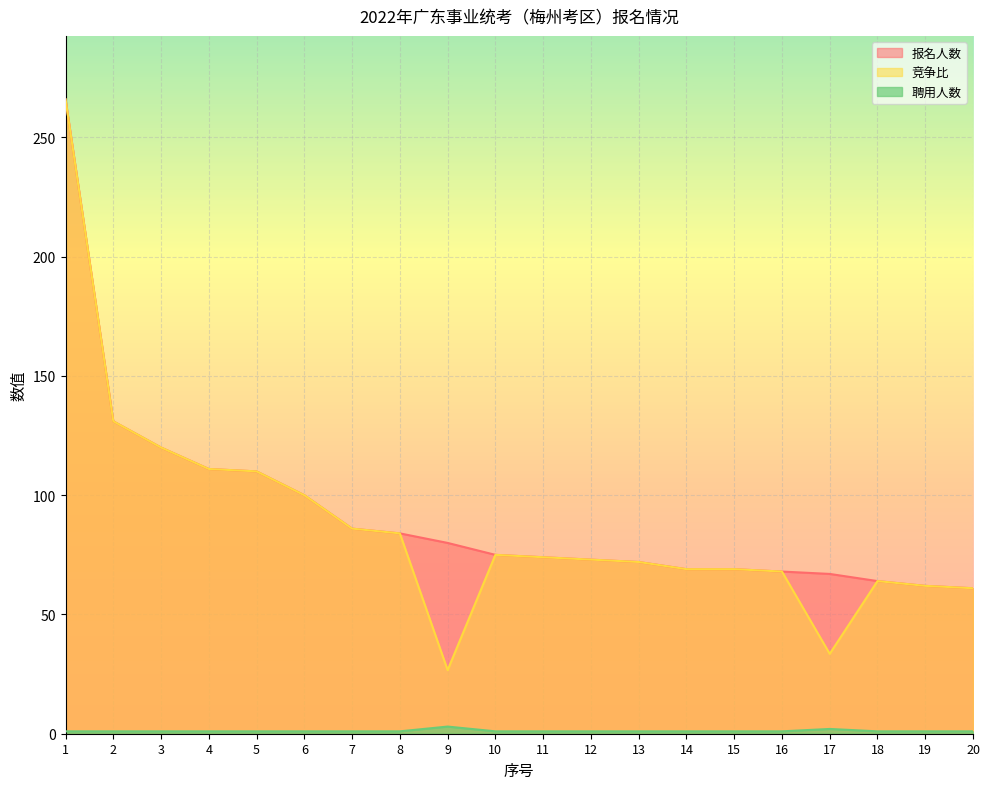

What value does the 报名人数 series have at 6?

100.0